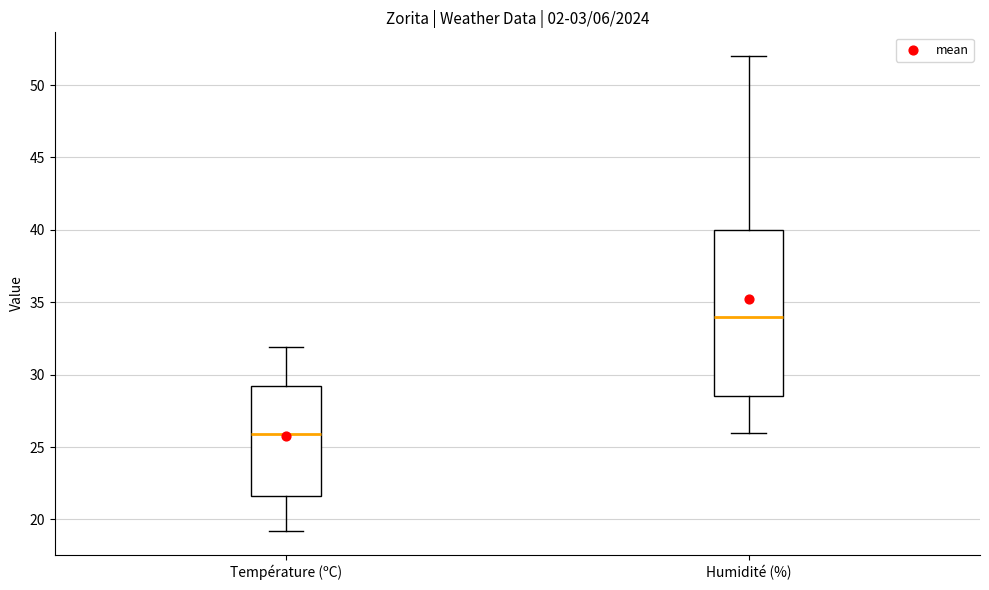

Which box has the lowest median line?

Température (ºC)